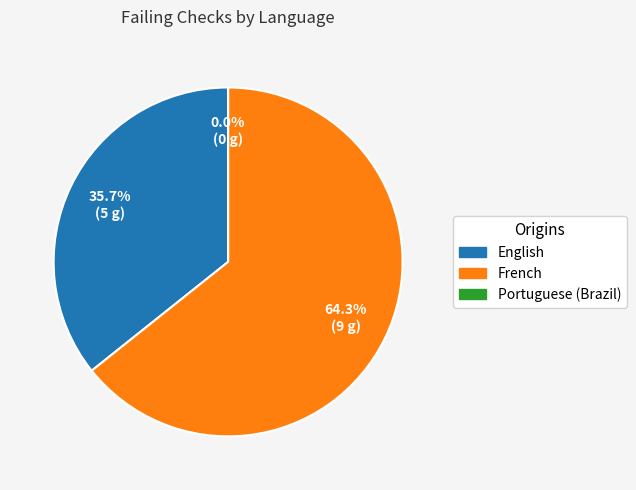

To the nearest percent, what portion does French represent?

64%